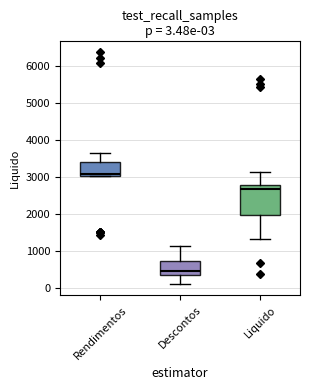

Which box's median line is the lowest?

Descontos